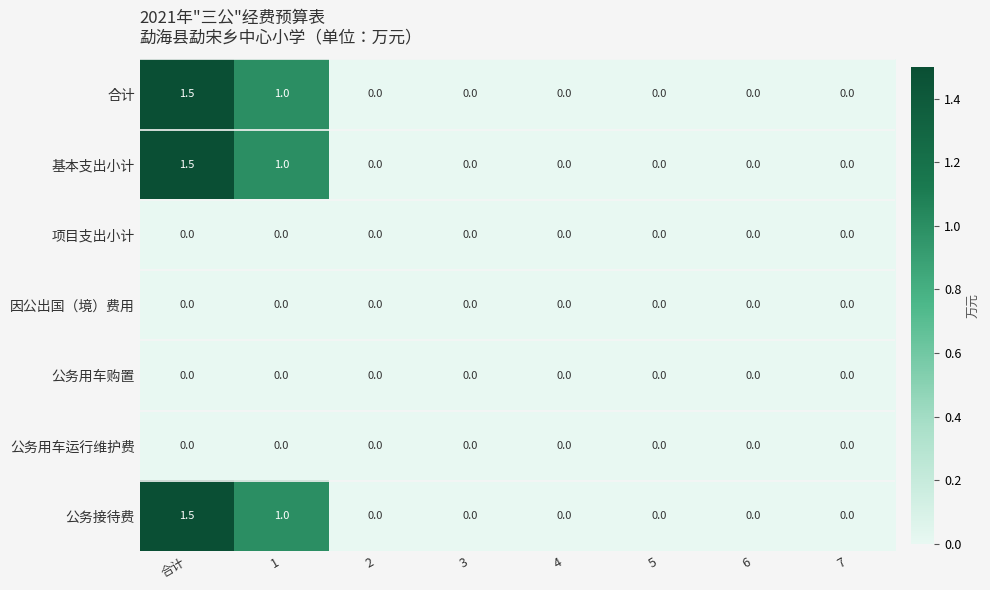

Is it true that 项目支出小计 equals 0.0 at 2?

True